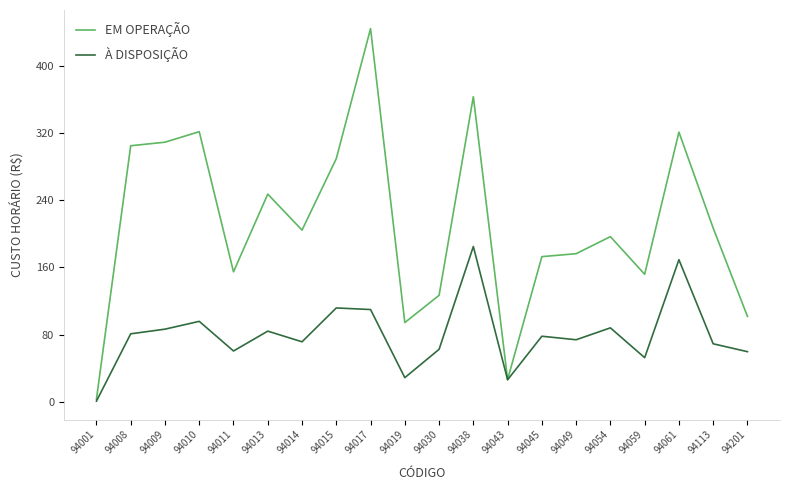

The value of À DISPOSIÇÃO at 94049 is 97.0. True or false?

False